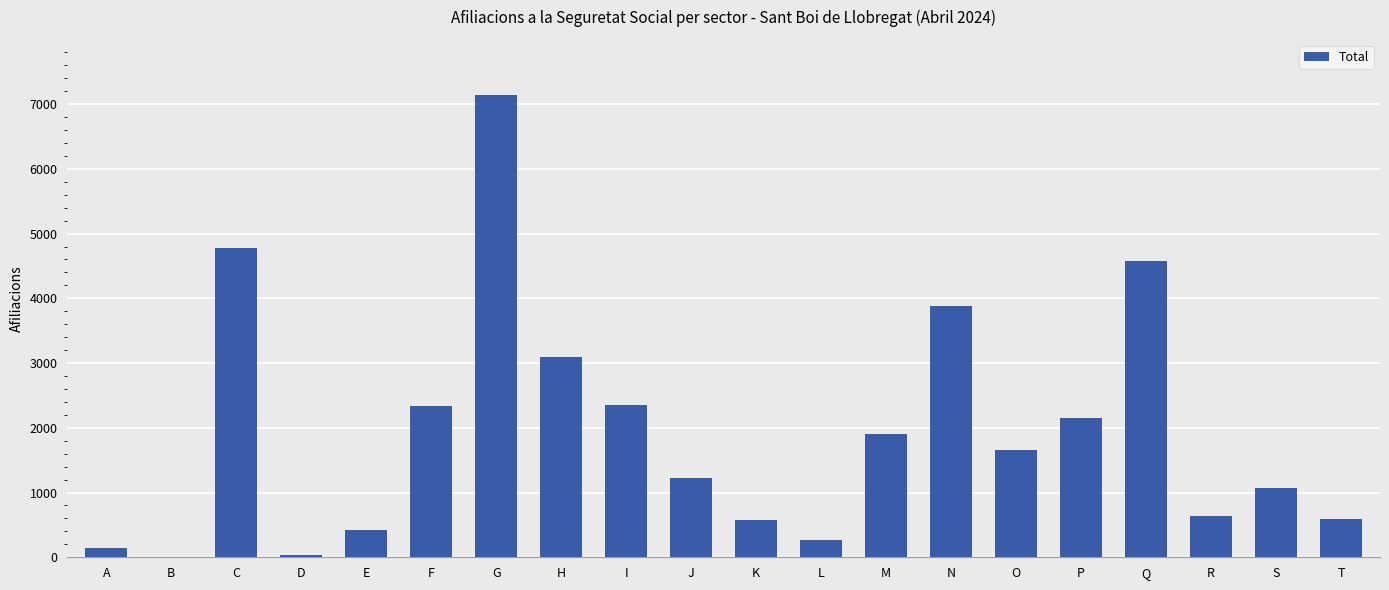

What is the difference between the values at O and H?

1435